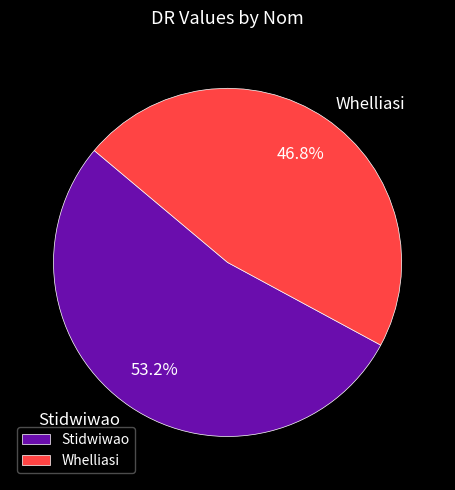

What percentage is the Whelliasi slice, to the nearest percent?

47%